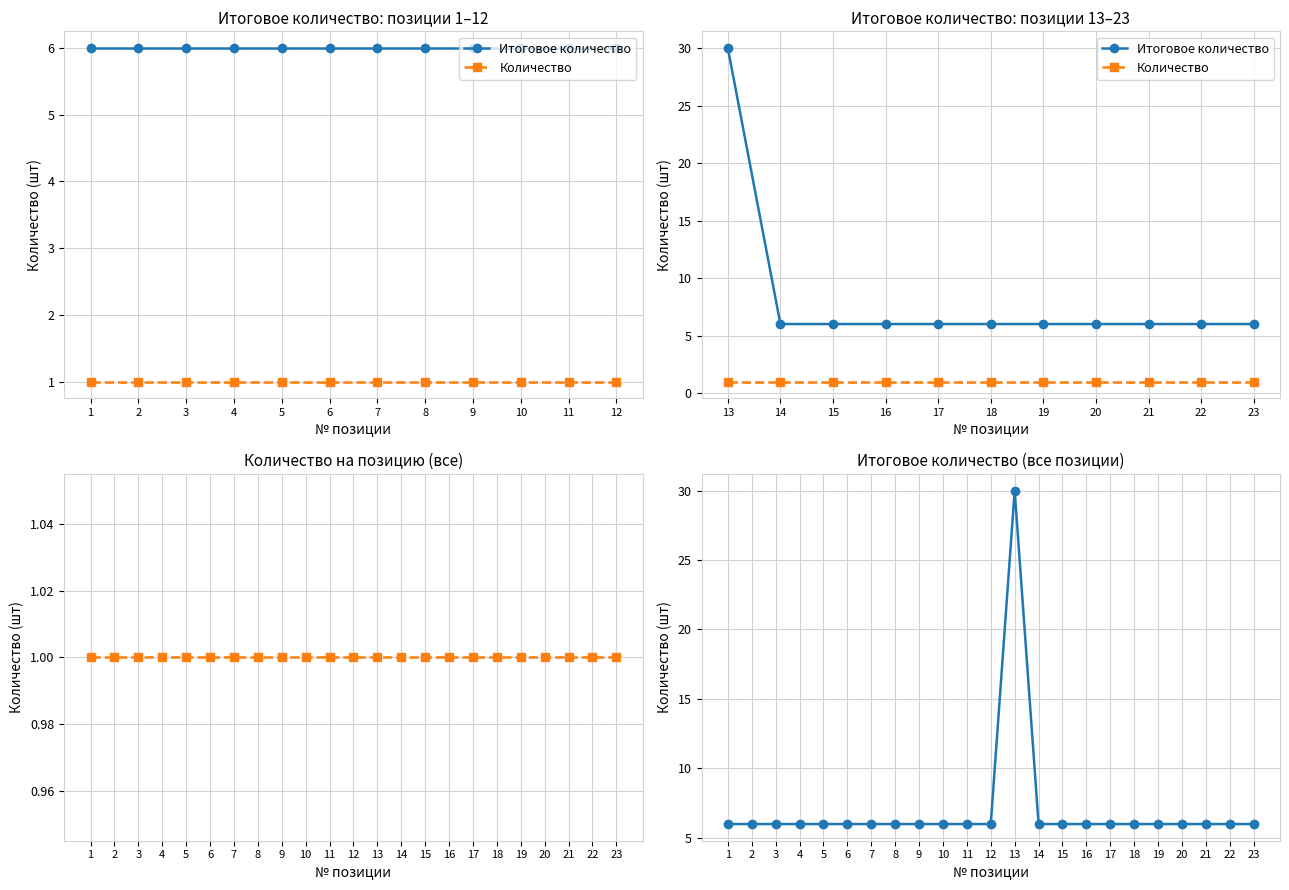

At how many categories does at least one series exceed 13?

1